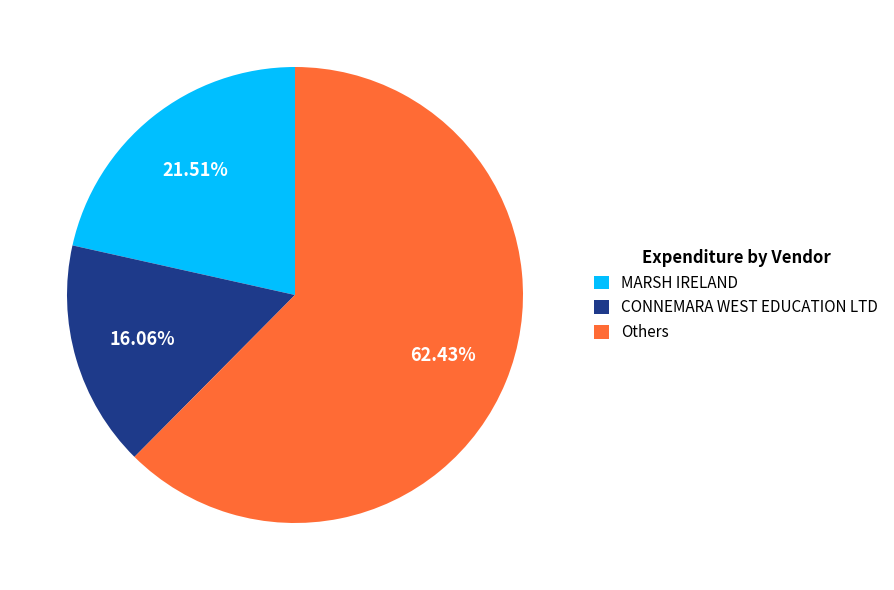

True or false: MARSH IRELAND accounts for 22% of the total.

True